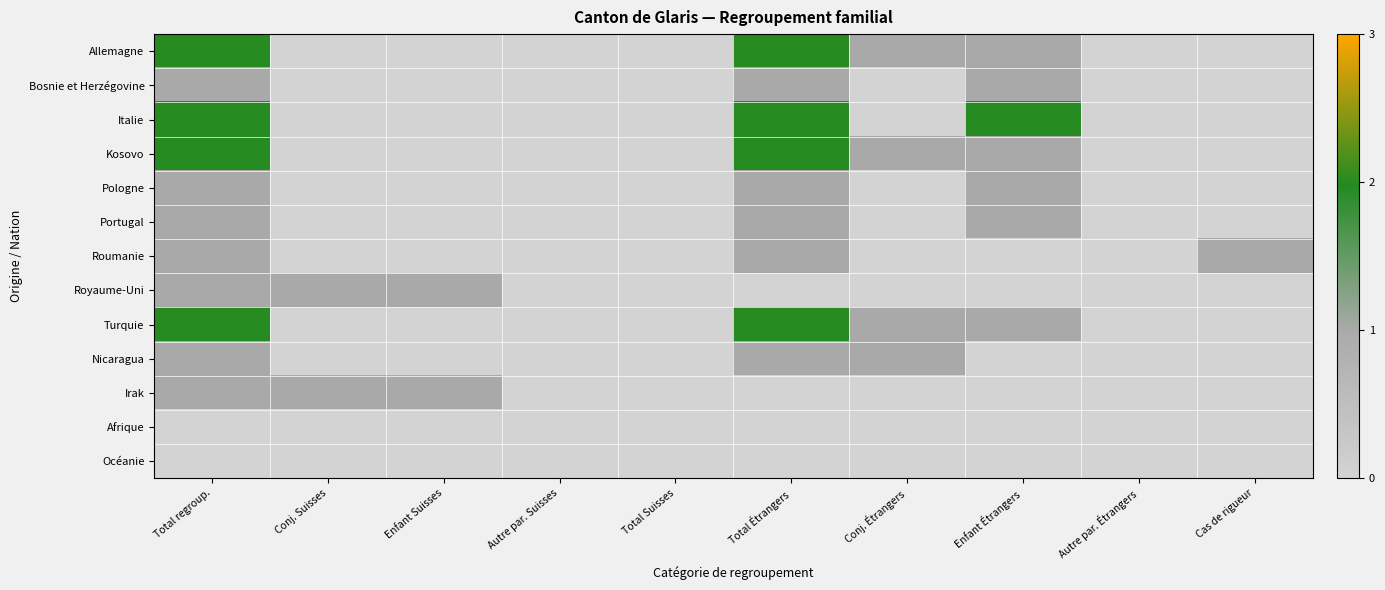

Which label corresponds to the smallest value in the chart?

Conj. Suisses